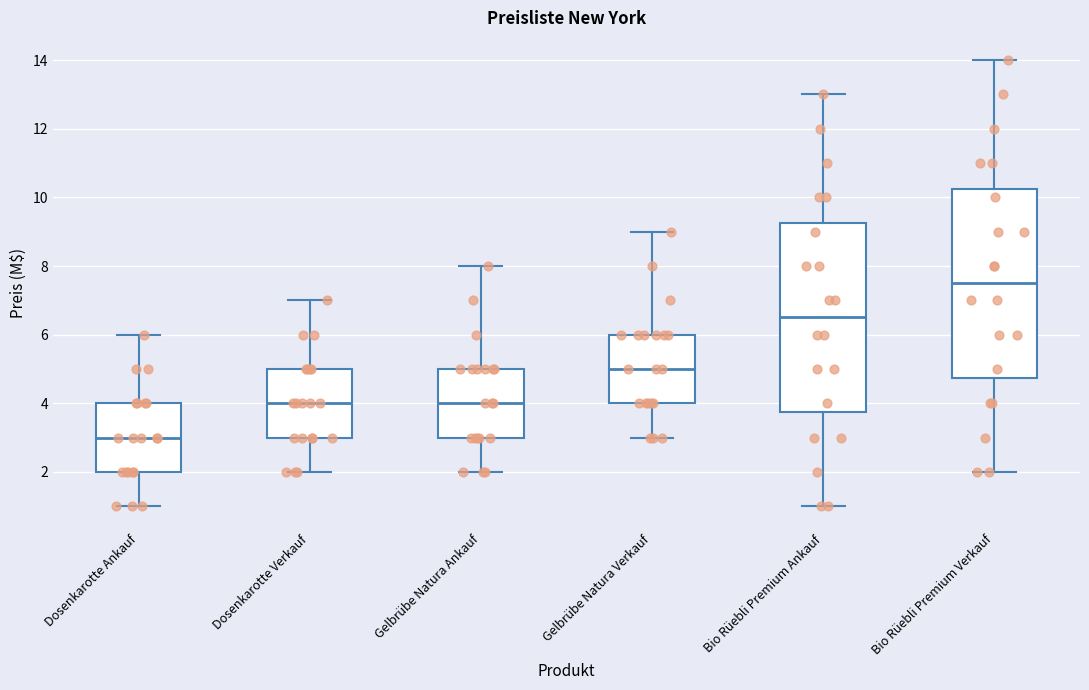

Where does the lower whisker of the box for Bio Rüebli Premium Verkauf end on the y-axis? The values are not printed on the chart, so give them approximately, as read against the axis.

2.0